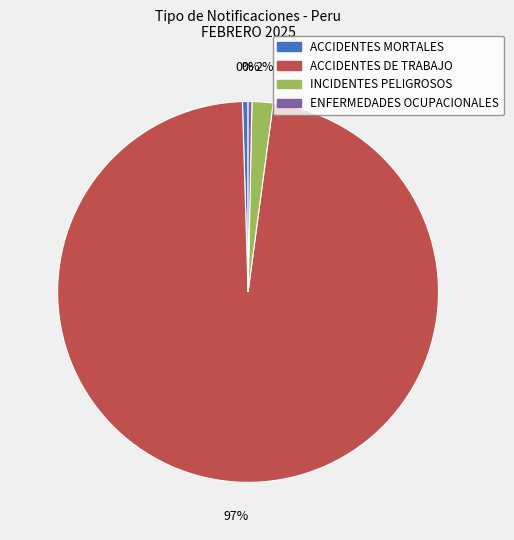

The INCIDENTES PELIGROSOS slice represents 2% of the pie. True or false?

True